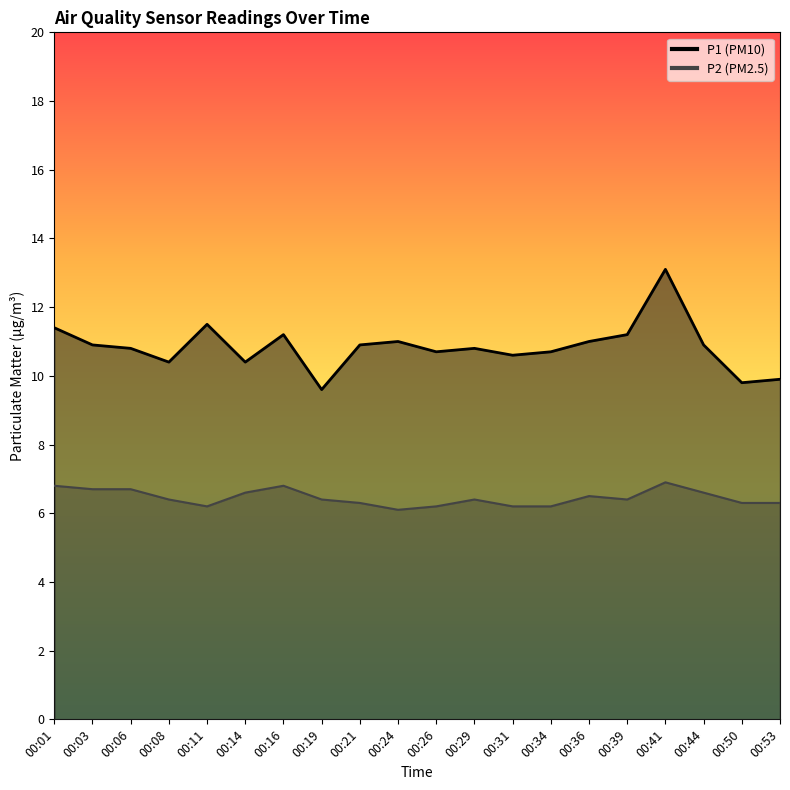

How many interior local peaks does the P2 series have?

4